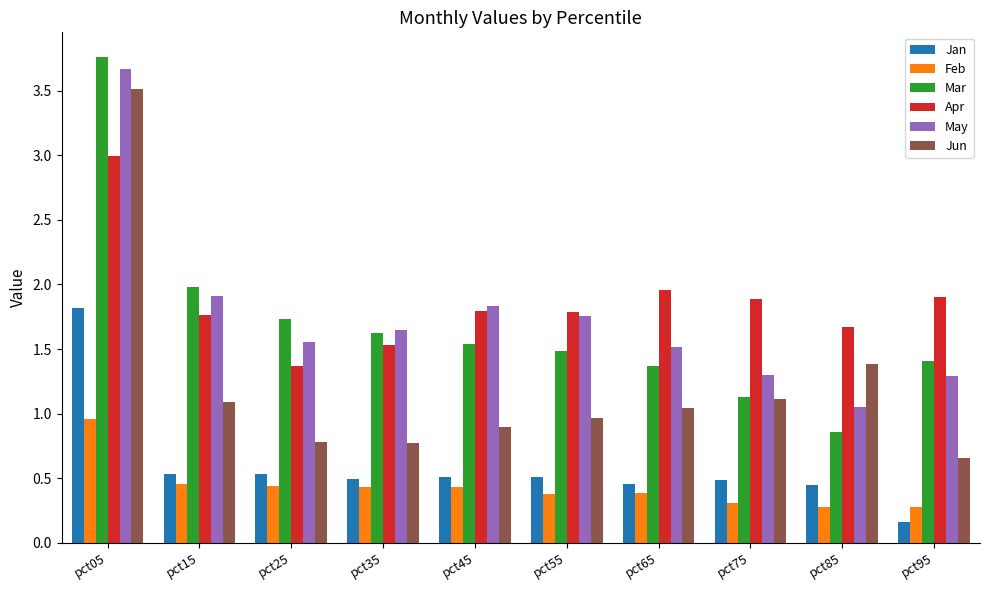

What is the difference between the Jun values at pct35 and pct15?

0.3